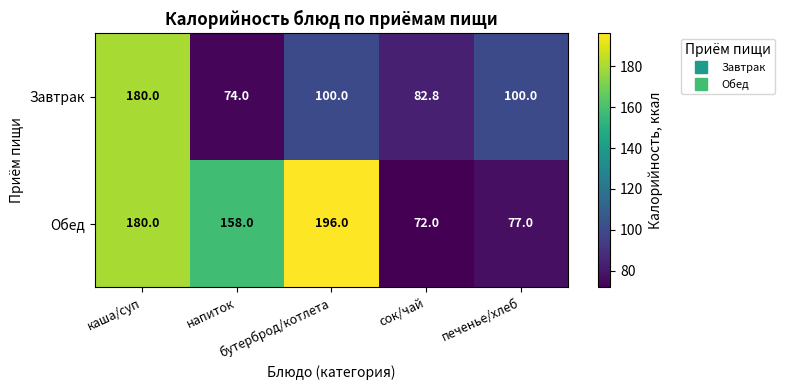

List the series in order of their overall mean, highest first.

Обед, Завтрак